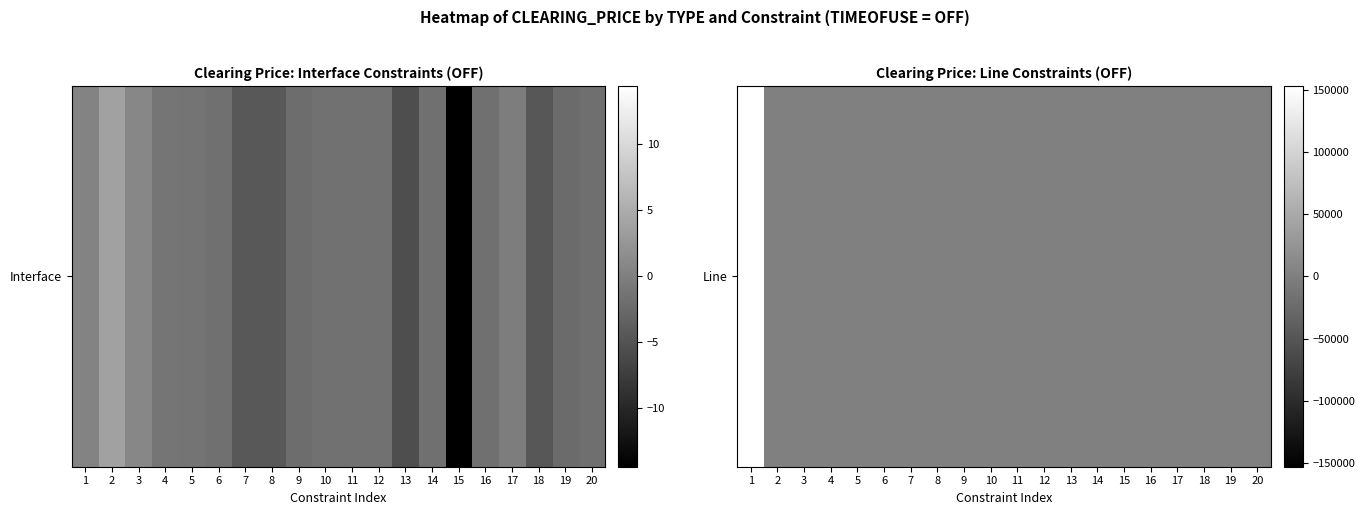

Reading right to left, transcribe all the data shown in this chart.

20=0.0	19=0.0	18=0.0	17=0.0	16=0.0	15=0.0	14=0.0	13=209.5	12=40.3	11=182.5	10=9.3	9=63.8	8=0.1	7=128.2	6=0.5	5=2.6	4=80.4	3=23.1	2=1.2	1=153306.2